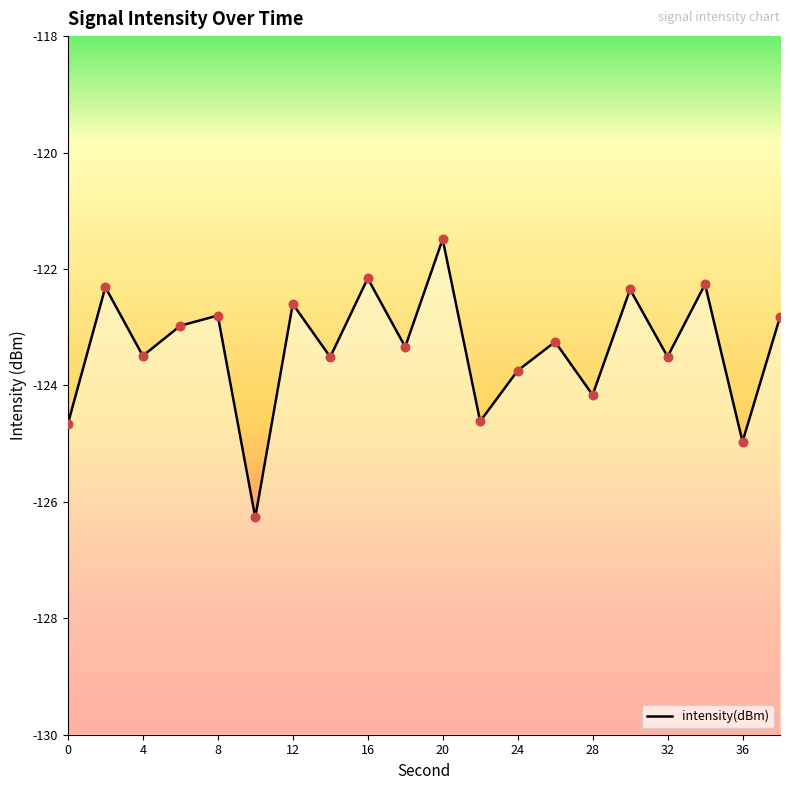

Between 36 and 32, which is larger?

32